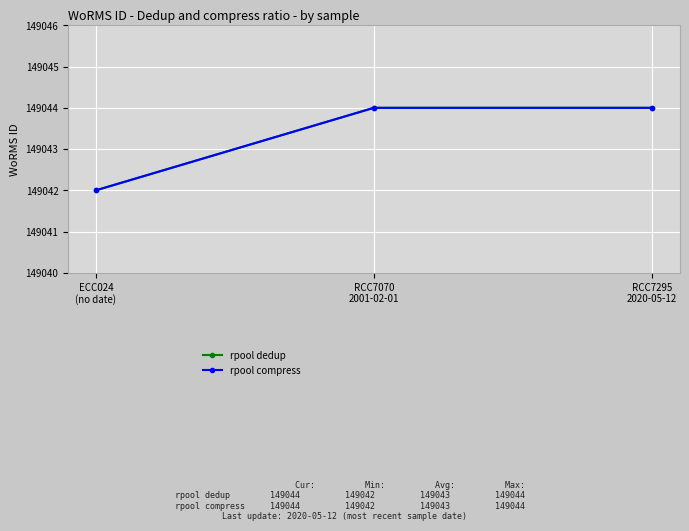

Reading right to left, what are all the values shown in this chart?

rpool dedup: RCC7295
2020-05-12=149044	RCC7070
2001-02-01=149044	ECC024
(no date)=149042
rpool compress: RCC7295
2020-05-12=149044	RCC7070
2001-02-01=149044	ECC024
(no date)=149042